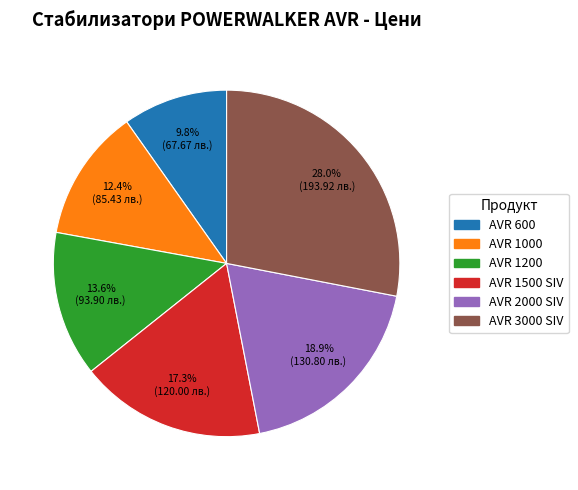

Is there a majority slice in this chart?

No